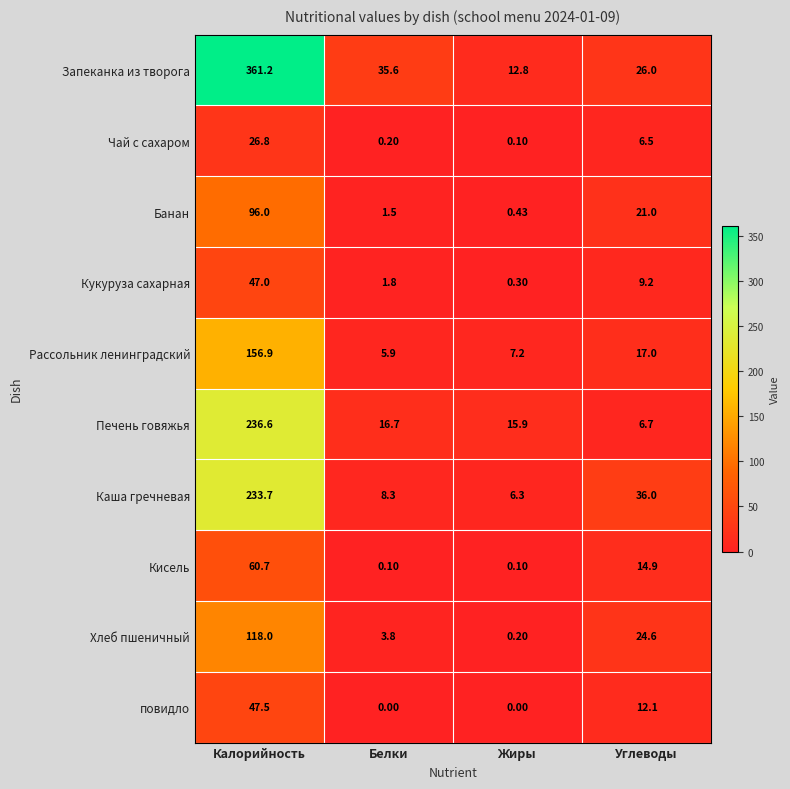

List the labels in order of Кукуруза сахарная value, largest first.

Калорийность, Углеводы, Белки, Жиры